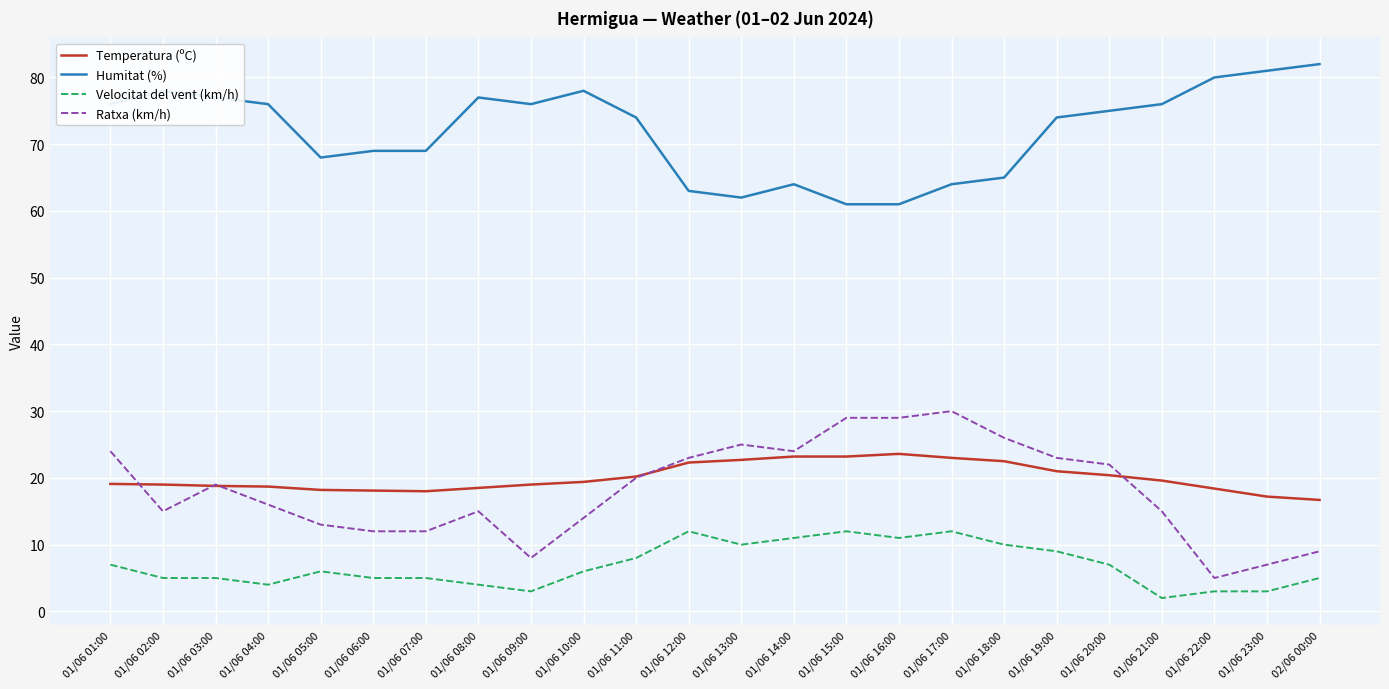

Which category has the lowest value in the Velocitat del vent (km/h) series?

01/06 21:00